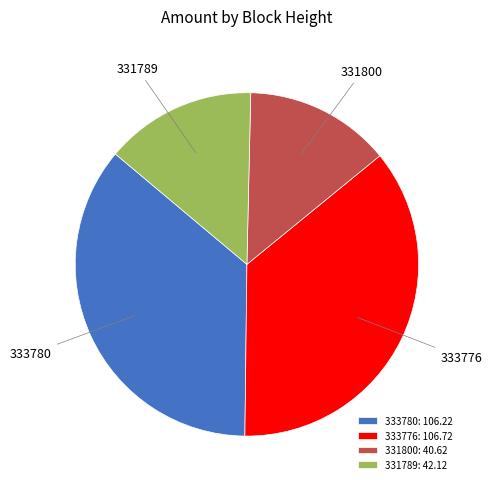

Does 333776 account for over 50% of the chart?

No